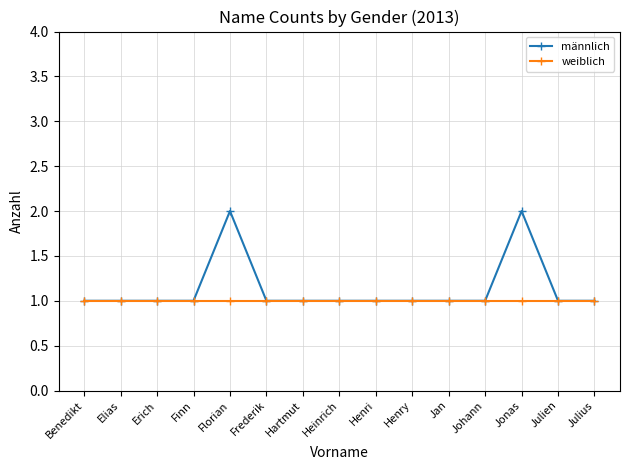

List the series in order of their peak value, highest first.

männlich, weiblich